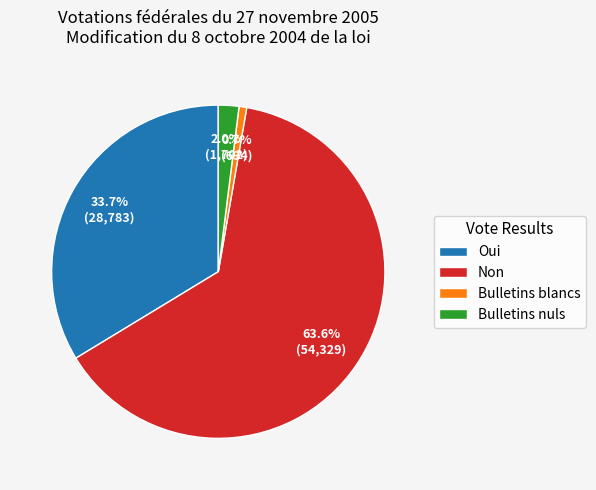

What percentage do Bulletins blancs and Bulletins nuls together represent?

2.7%